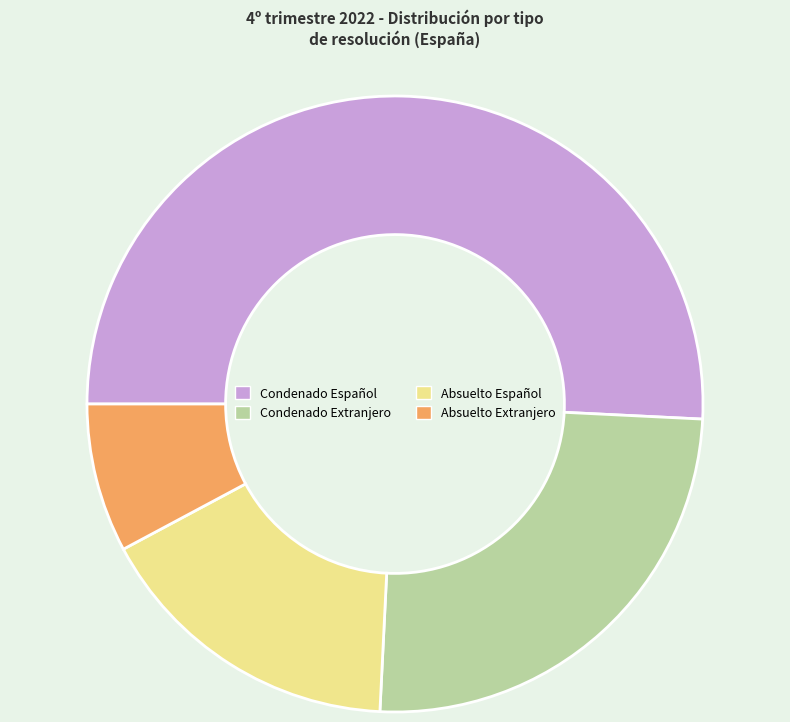

Is the sum of Condenado Español and Absuelto Extranjero greater than half?

Yes